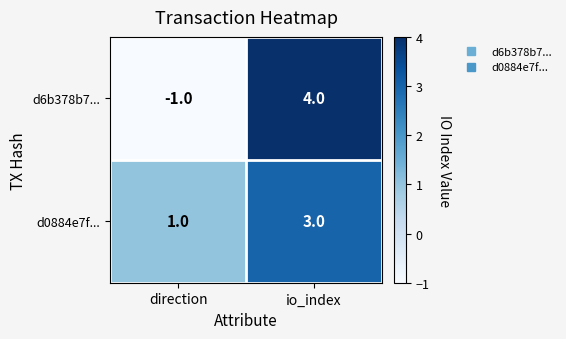

Which series has the largest total across all categories?

d0884e7f...